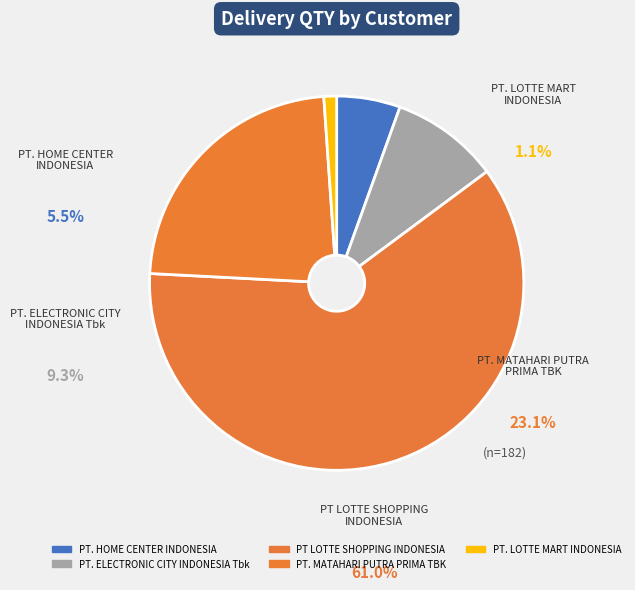

How many segments does this pie chart have?

5